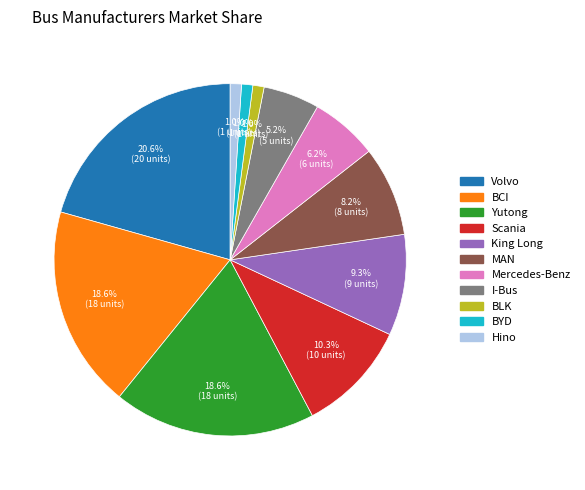

Combined, do Scania and Hino account for over 50%?

No